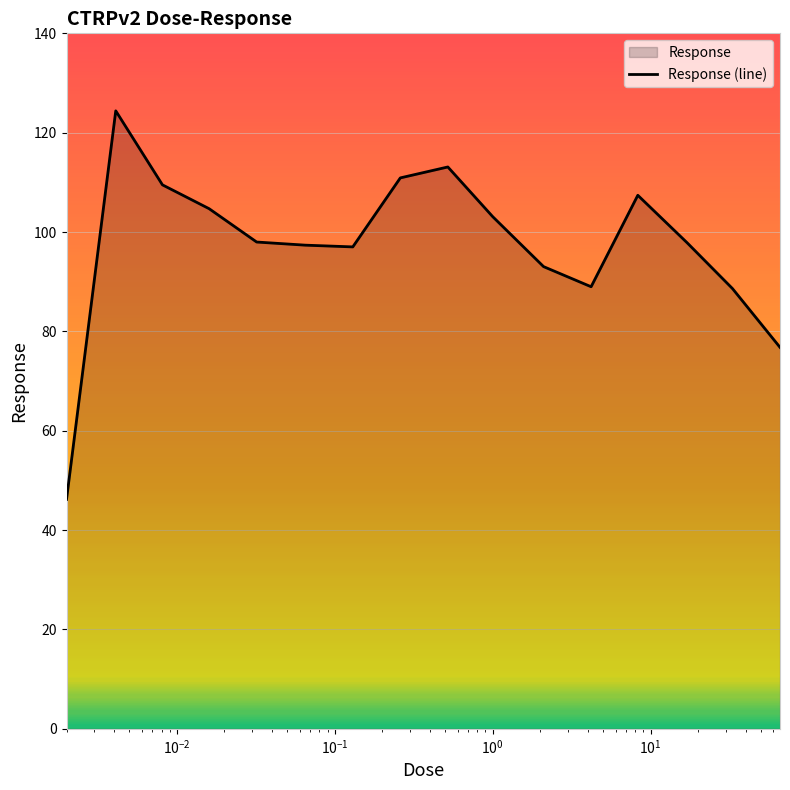

What is the smallest value displayed?

46.2